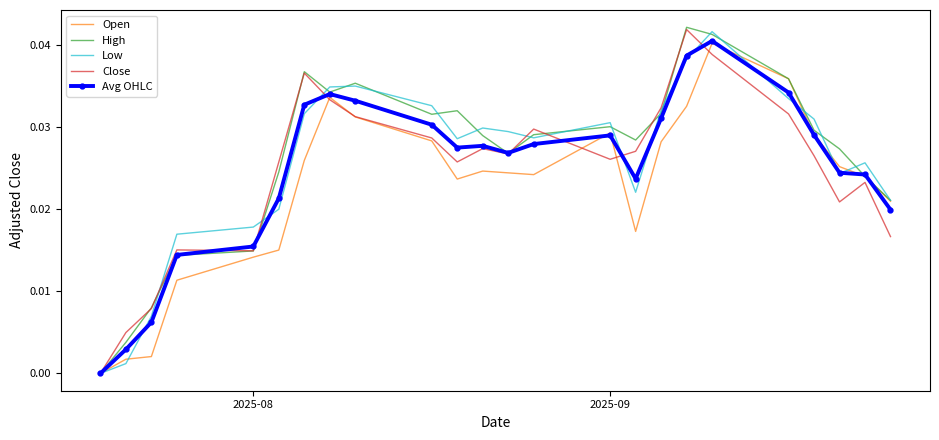

Count the Close values in the range 0 to 1.

24